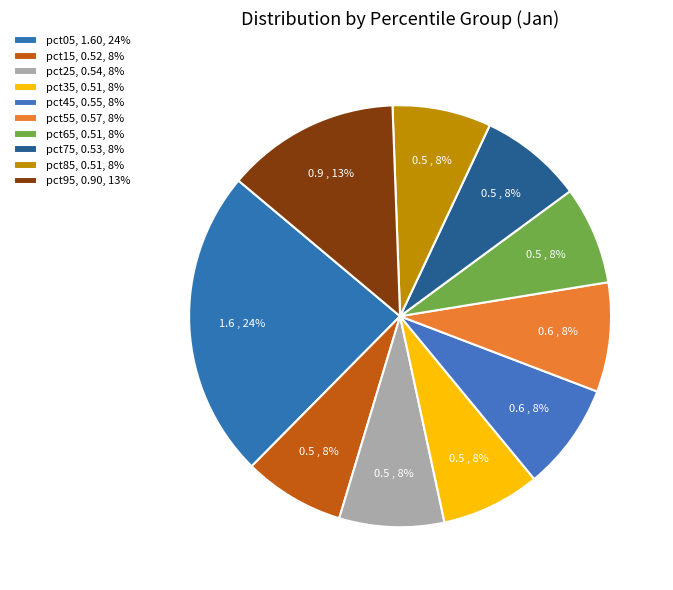

Rank the categories by value from highest to lowest.

pct05, pct95, pct55, pct45, pct25, pct75, pct15, pct35, pct85, pct65